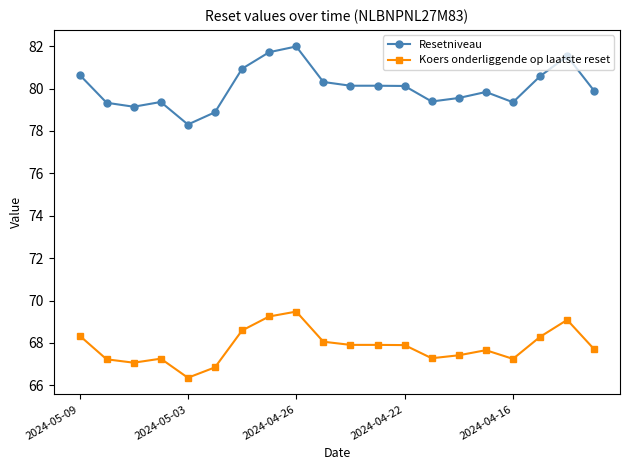

What is the average value of the Koers onderliggende op laatste reset series?

67.8